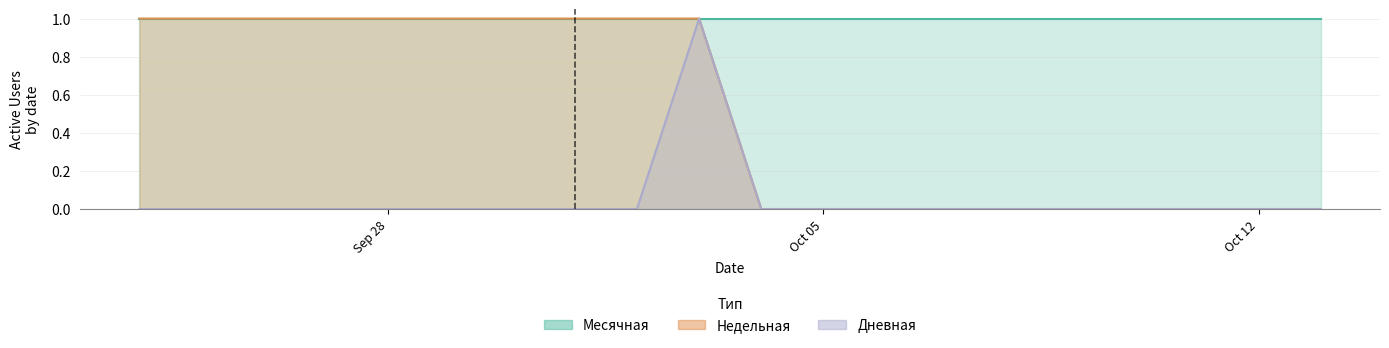

True or false: Месячная and Дневная cross at least once.

False